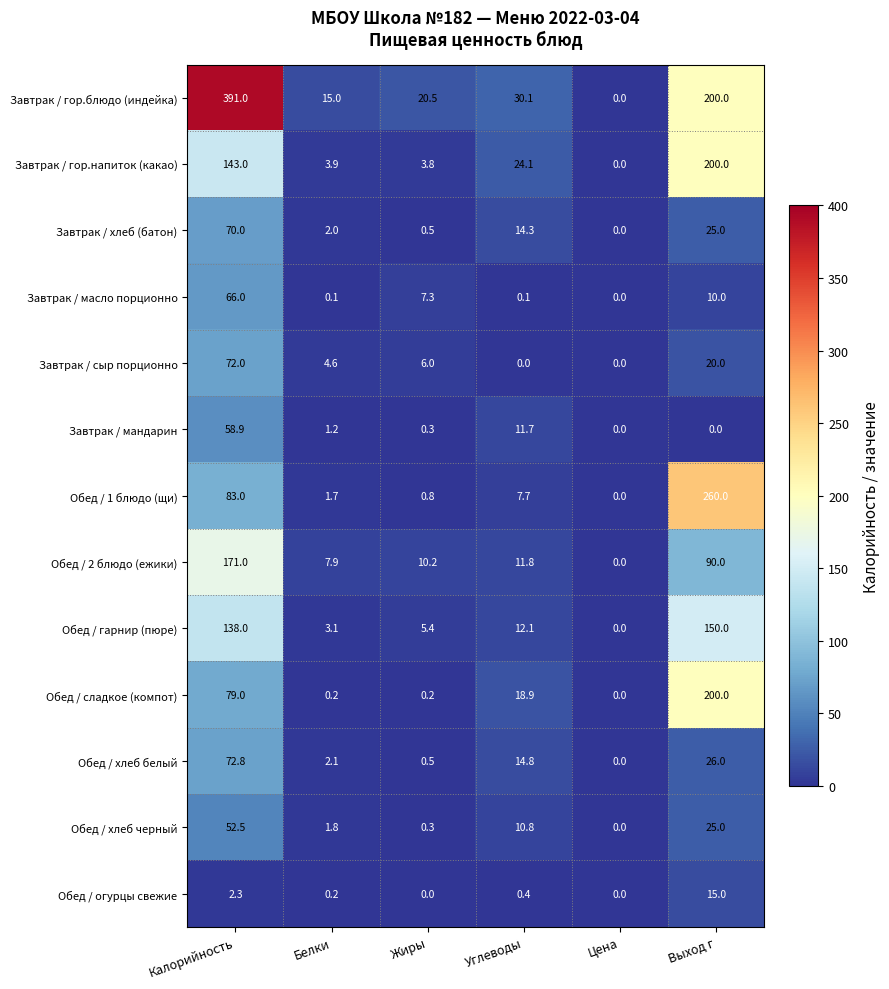

At how many categories does at least one series exceed 237?

2